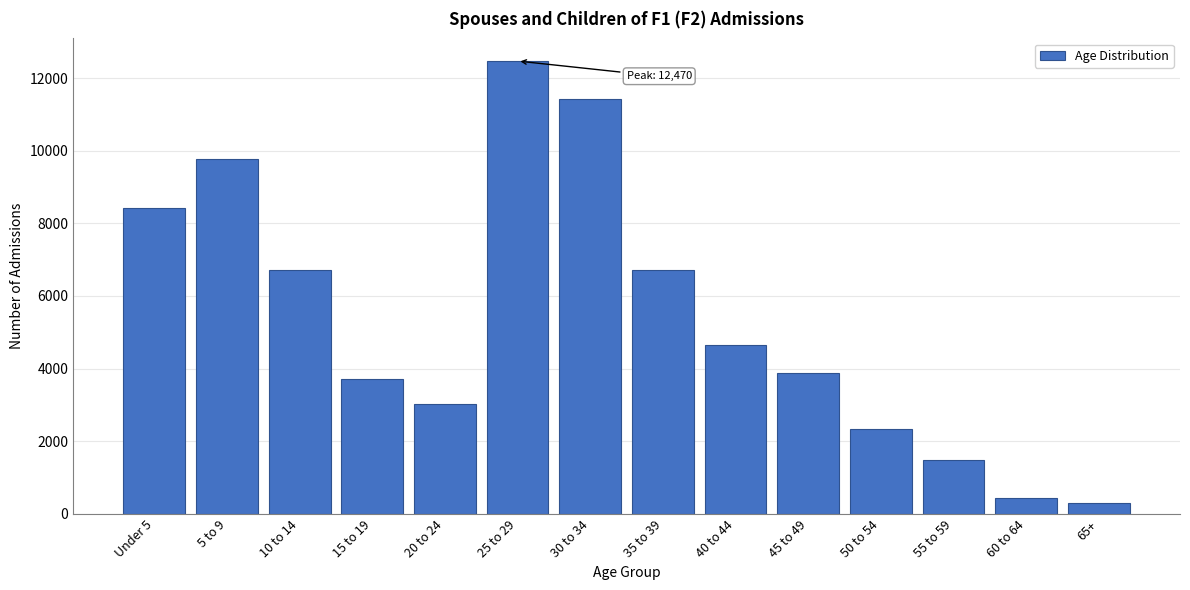

Which has a higher value, 50 to 54 or 10 to 14?

10 to 14